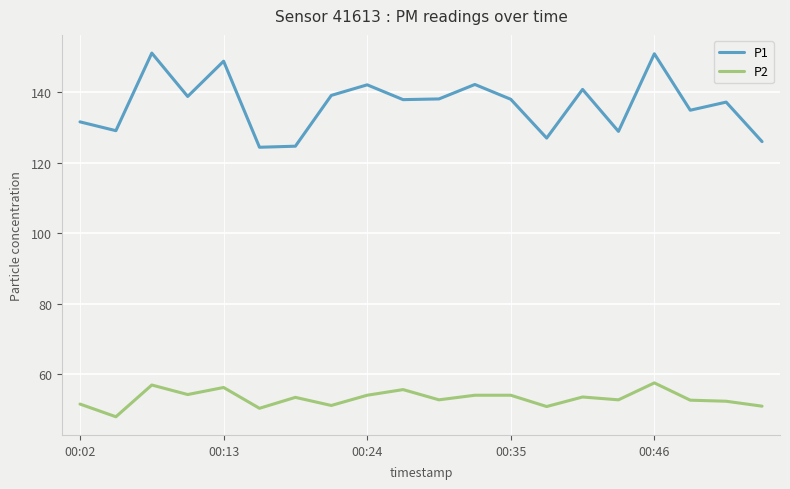

List the series in order of their overall mean, highest first.

P1, P2